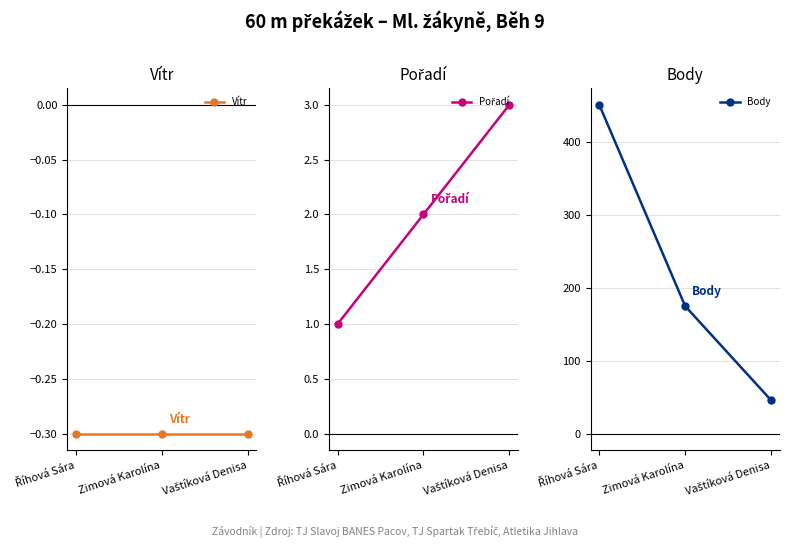

What is the difference between the highest and lowest values at Vaštíková Denisa?

46.3